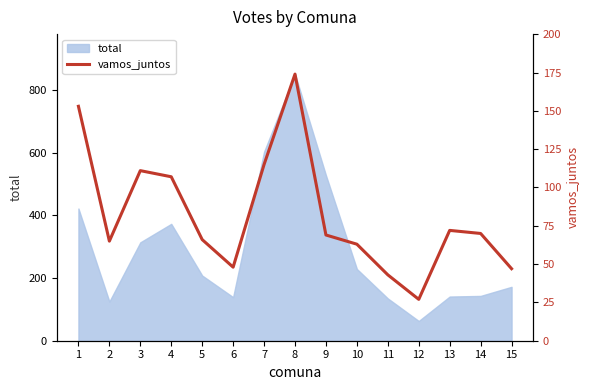

What is the approximate value at 5?

66